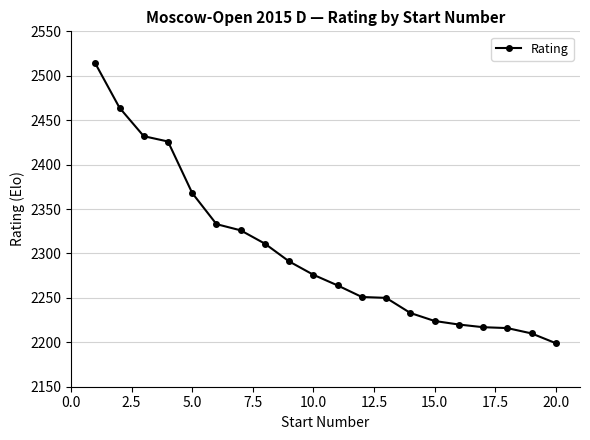

What is the sum of all values?

46025